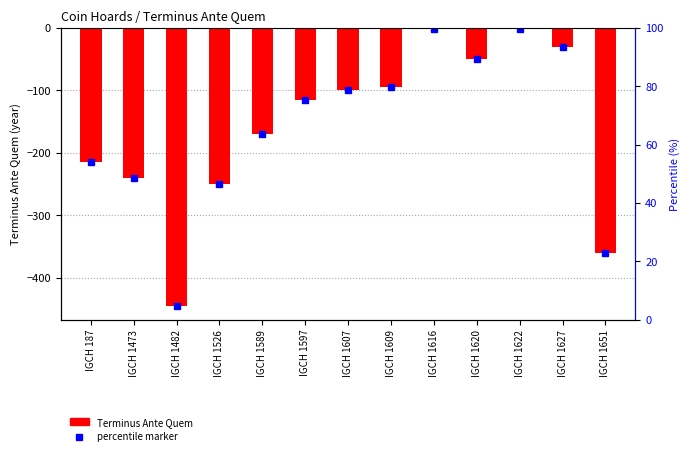

What is the sum of all values?

-2072